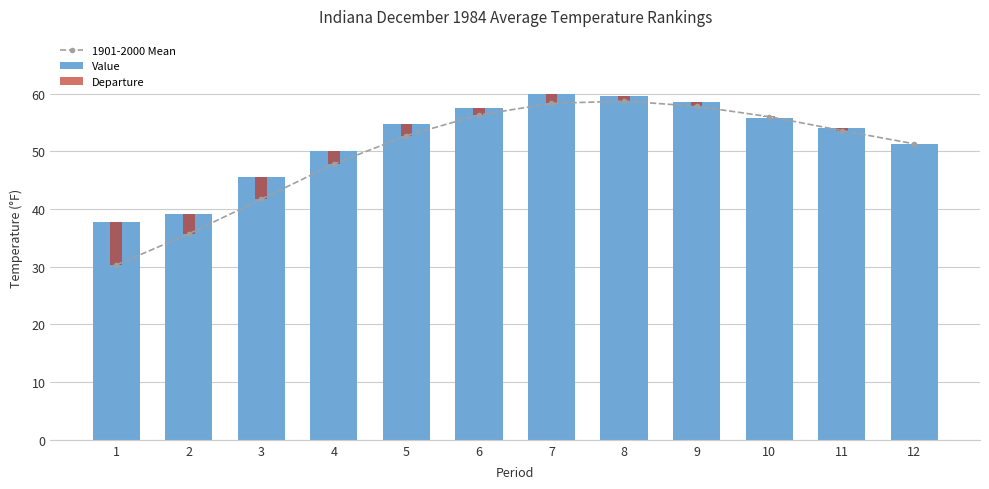

Rank the series by their maximum value, from lowest to highest.

Departure, 1901-2000 Mean, Value